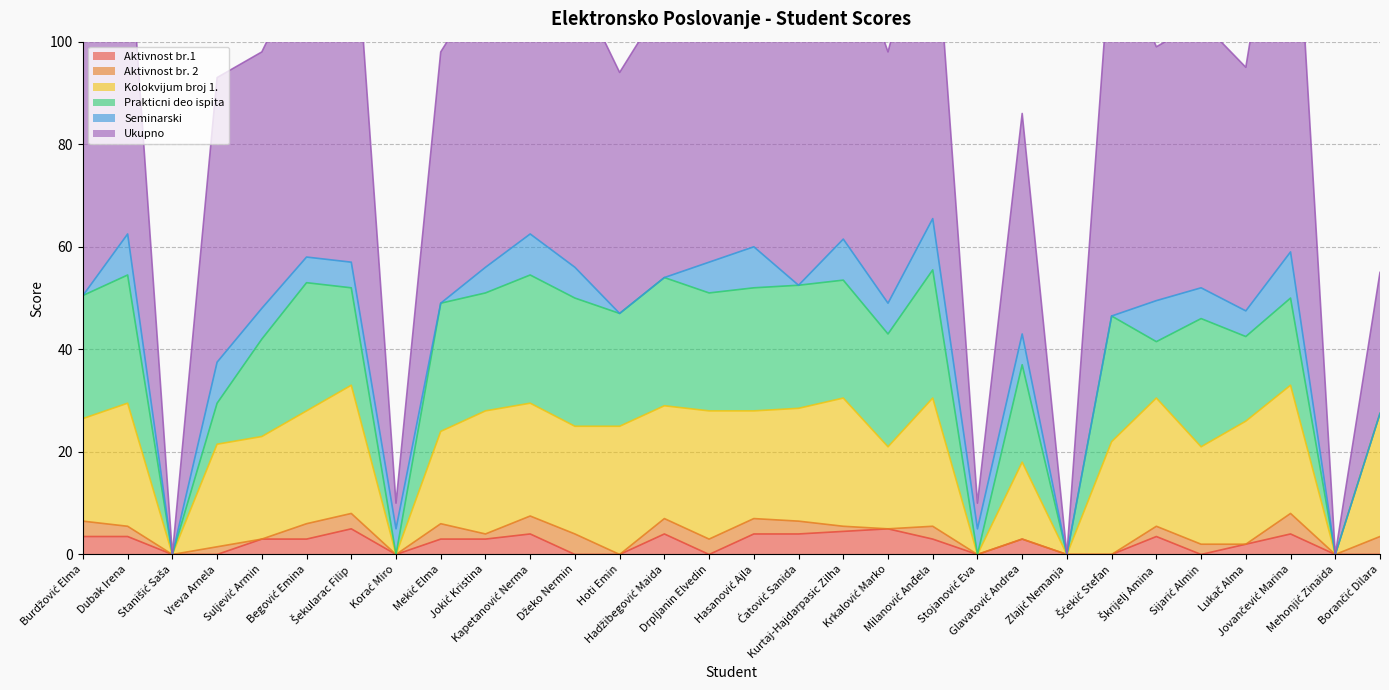

Is the value of Ukupno at Burdžović Elma greater than the value of Prakticni deo ispita at Hadžibegović Maida?

Yes